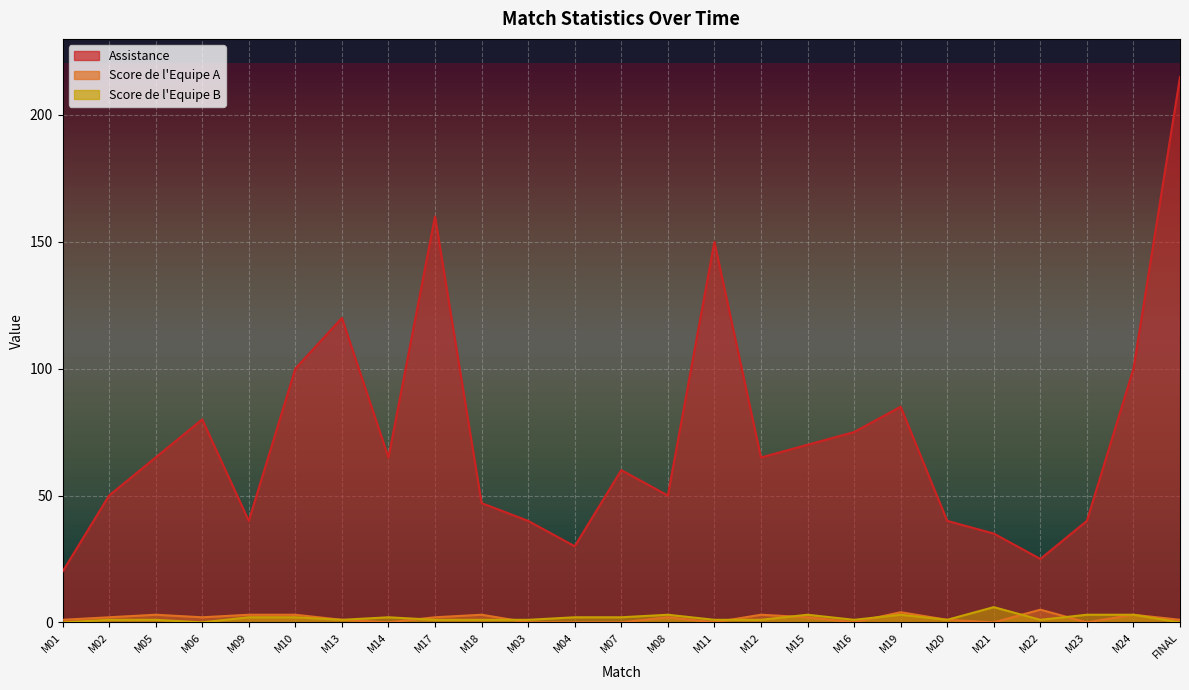

Which label corresponds to the largest value in the chart?

FINAL